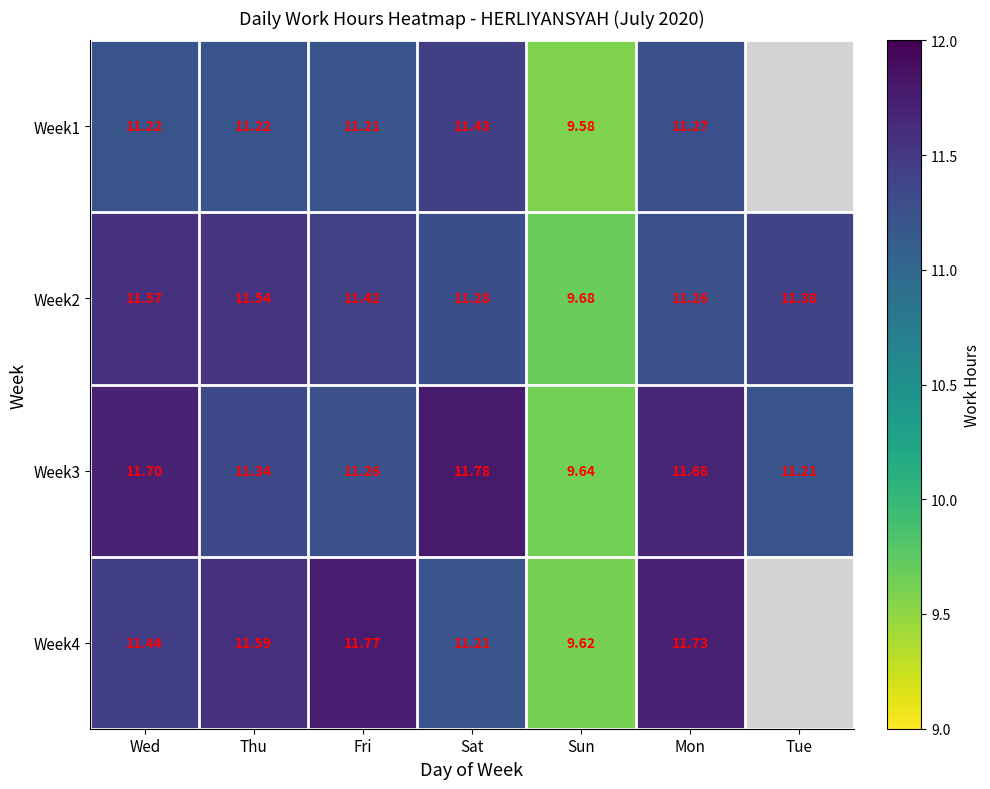

Where is Week2 nearest to the value 10?

Sun